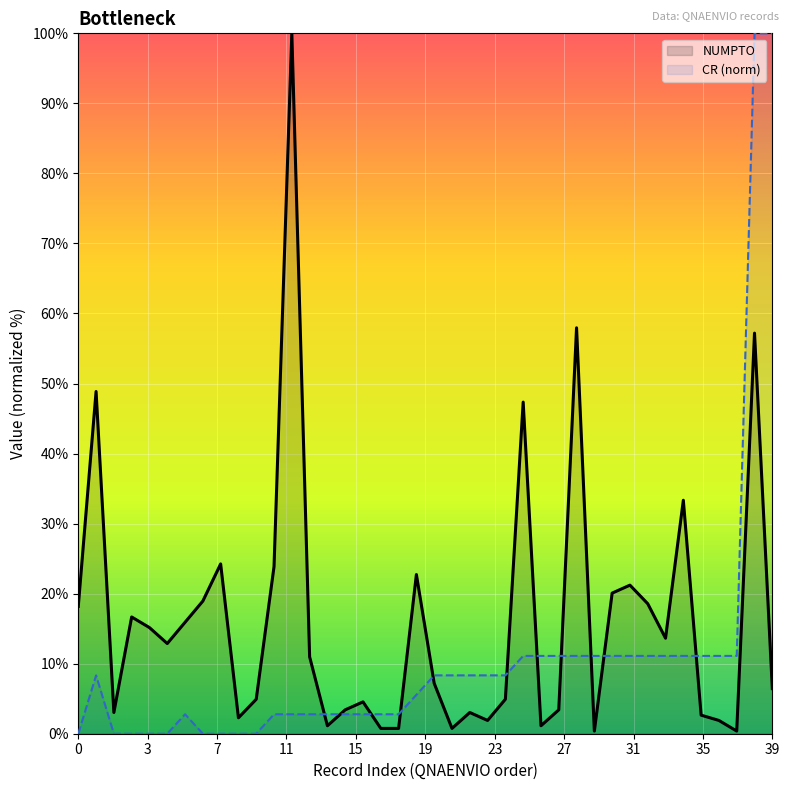

What are all the series names shown in the legend?

NUMPTO, CR (norm)